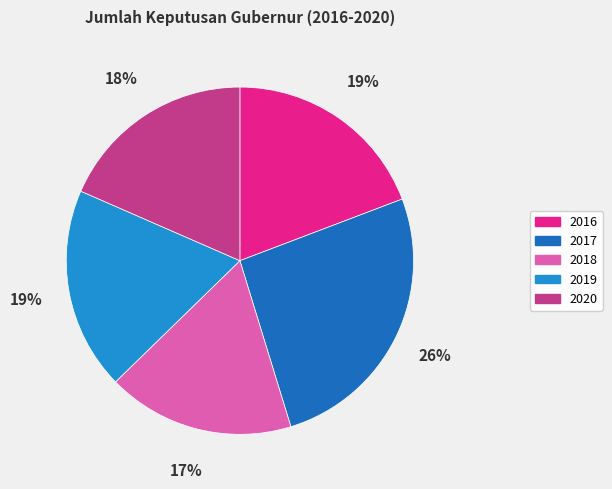

Combined, do 2020 and 2019 account for over 50%?

No